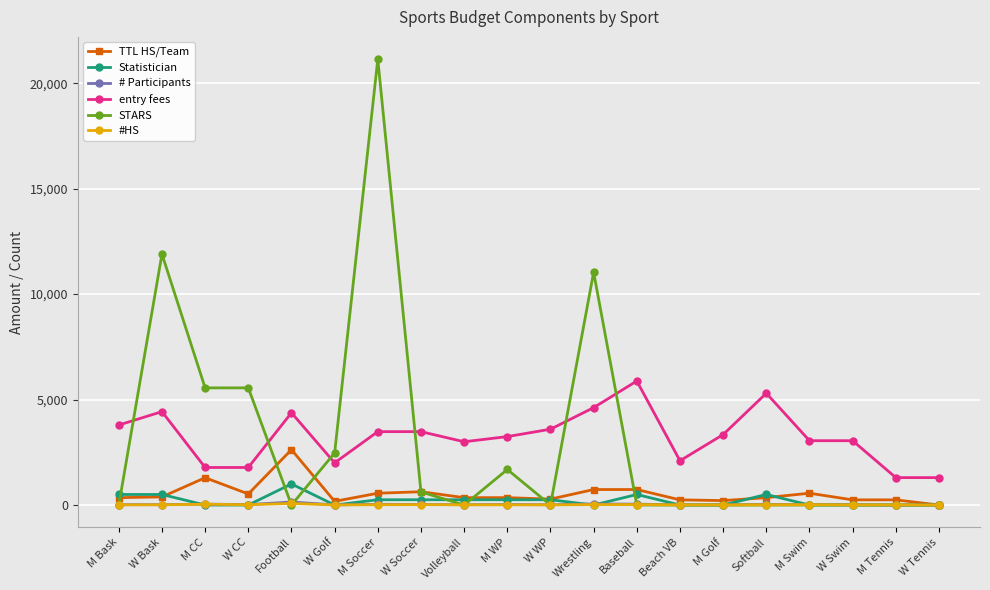

Where is the first local maximum for entry fees?

W Bask